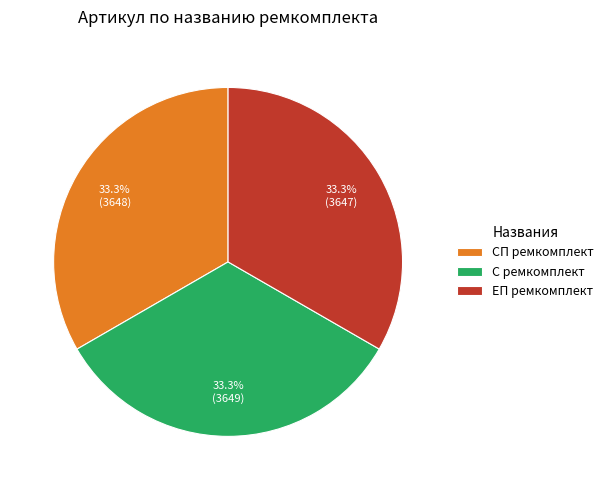

To the nearest percent, what is the average slice percentage?

33%